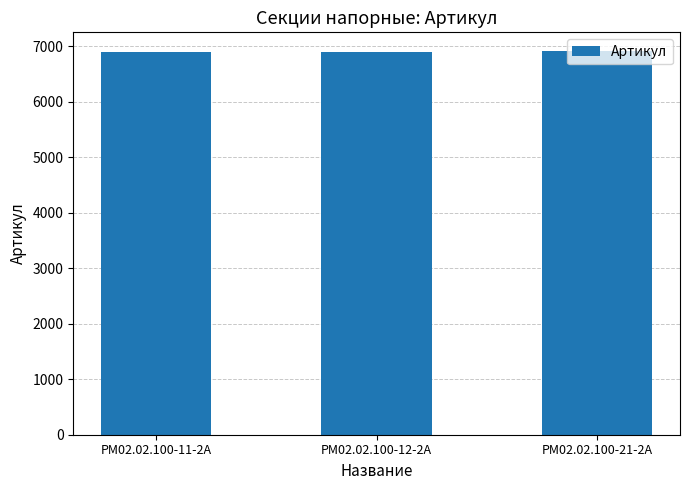

The value at РМ02.02.100-12-2А is 4684. True or false?

False